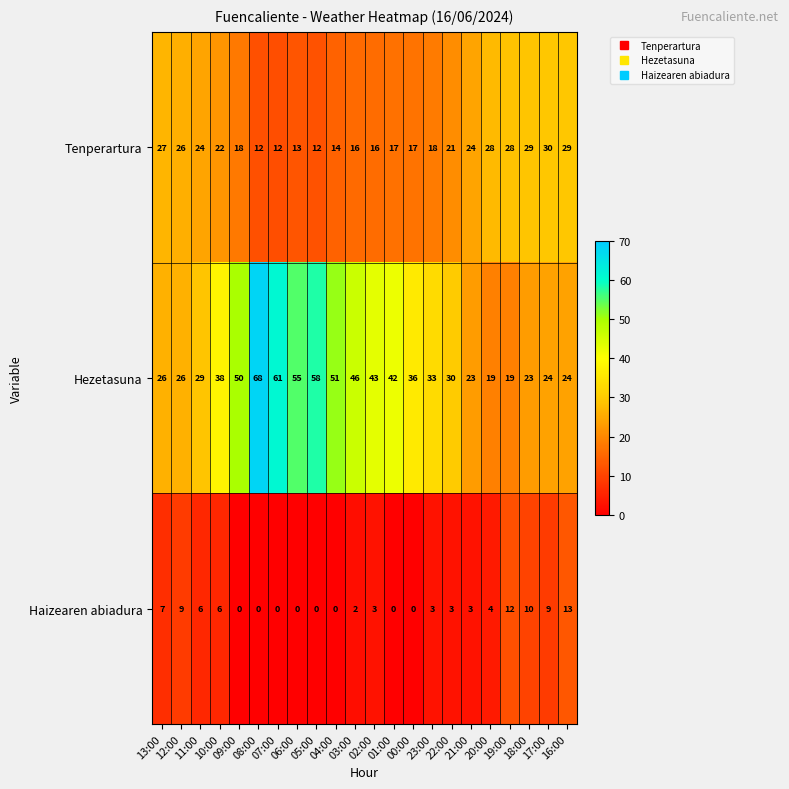

Which category has the highest value across all series?

08:00